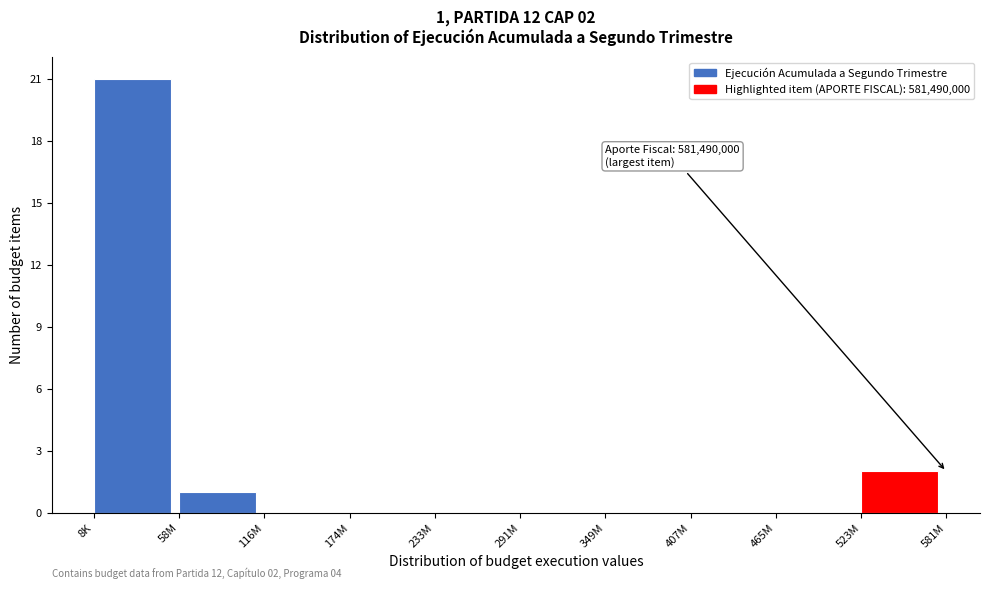

Reading left to right, extract all data points from this chart.

8K=21	58M=1	116M=0	174M=0	233M=0	291M=0	349M=0	407M=0	465M=0	523M=2